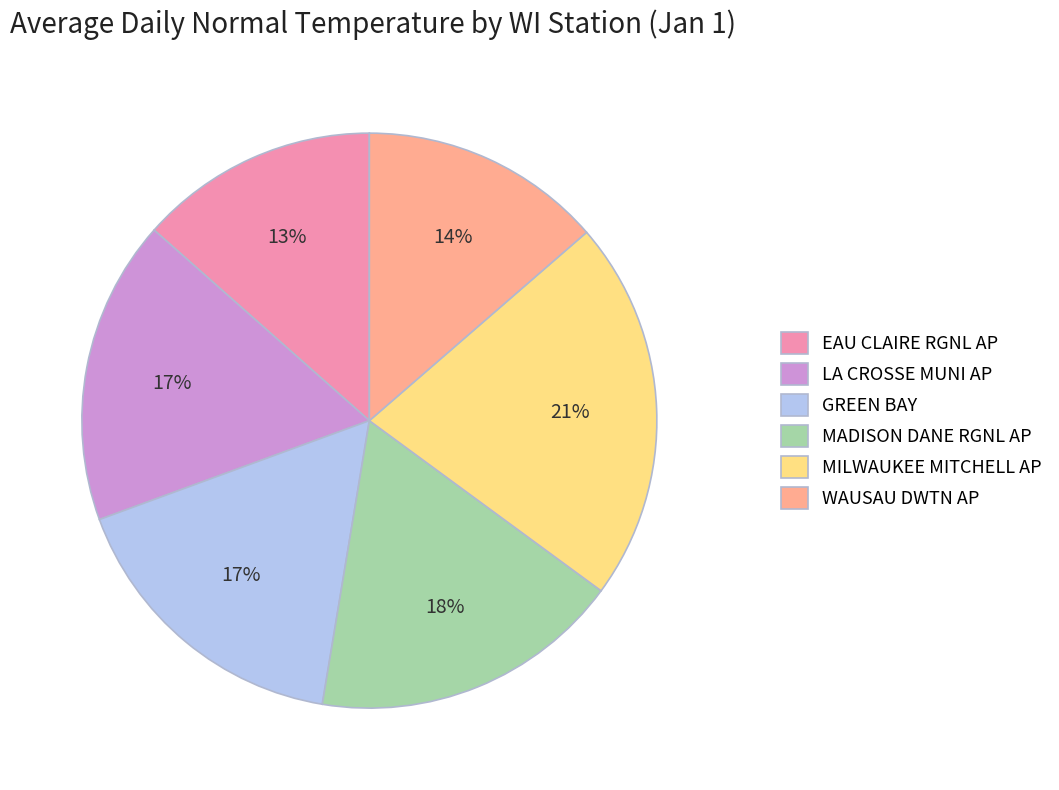

Is there any slice that represents more than half of the pie?

No